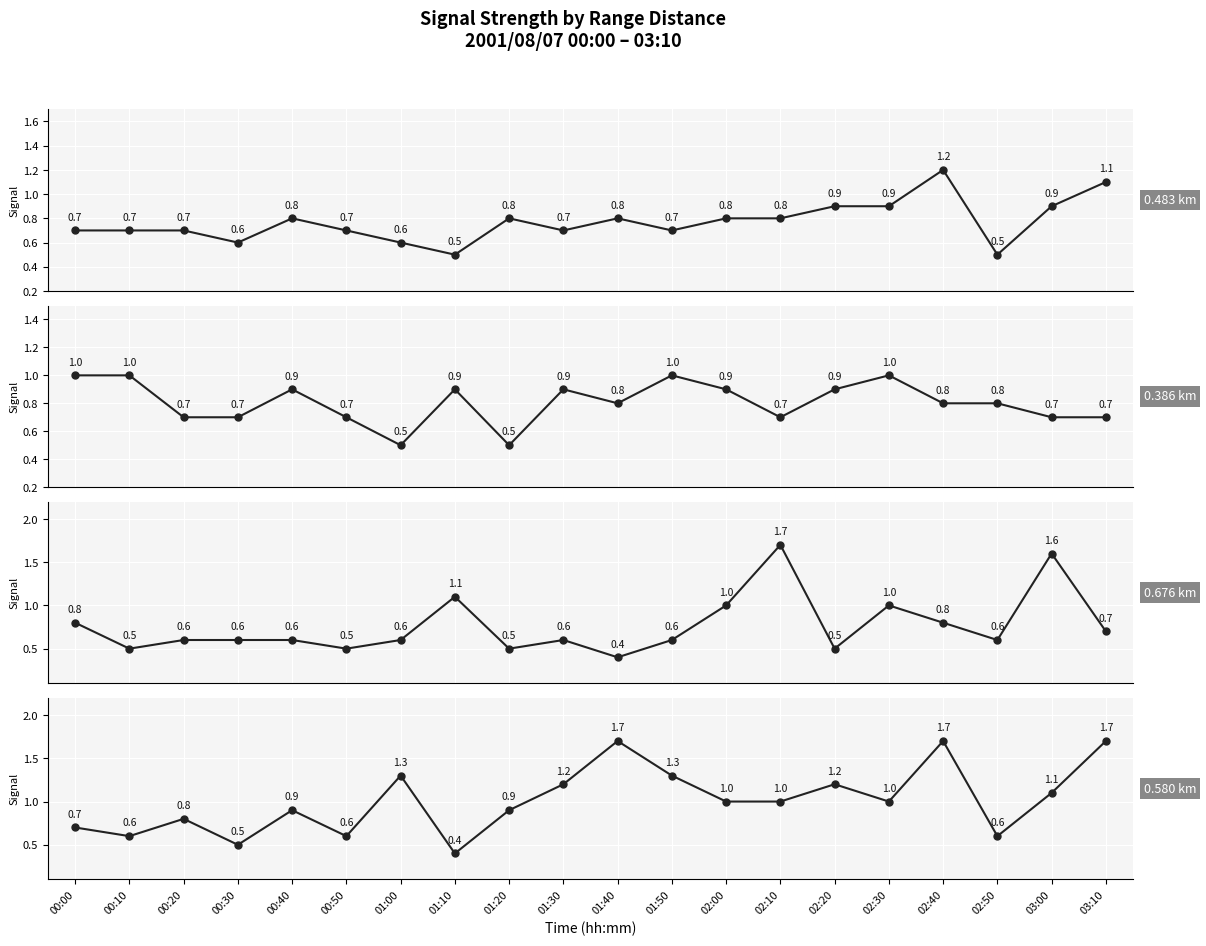

Is it true that 0.676 equals 0.4 at 01:40?

True